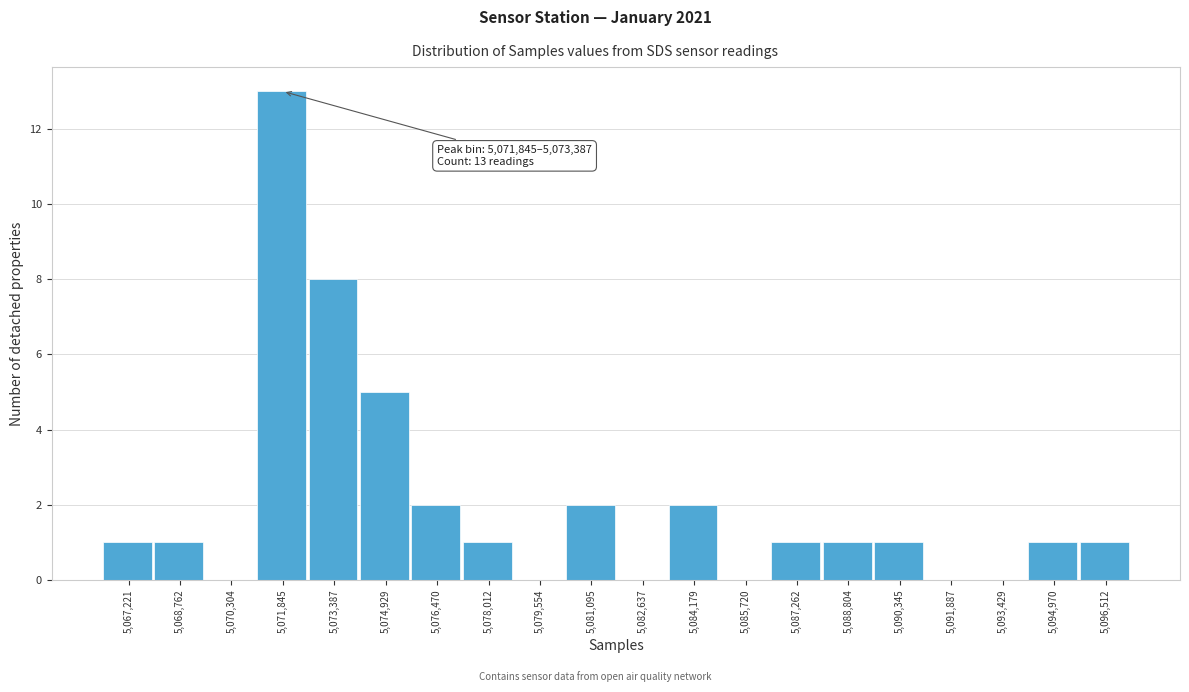

Reading left to right, list all the values displayed in this chart.

5,067,221=1	5,068,762=1	5,070,304=0	5,071,845=13	5,073,387=8	5,074,929=5	5,076,470=2	5,078,012=1	5,079,554=0	5,081,095=2	5,082,637=0	5,084,179=2	5,085,720=0	5,087,262=1	5,088,804=1	5,090,345=1	5,091,887=0	5,093,429=0	5,094,970=1	5,096,512=1